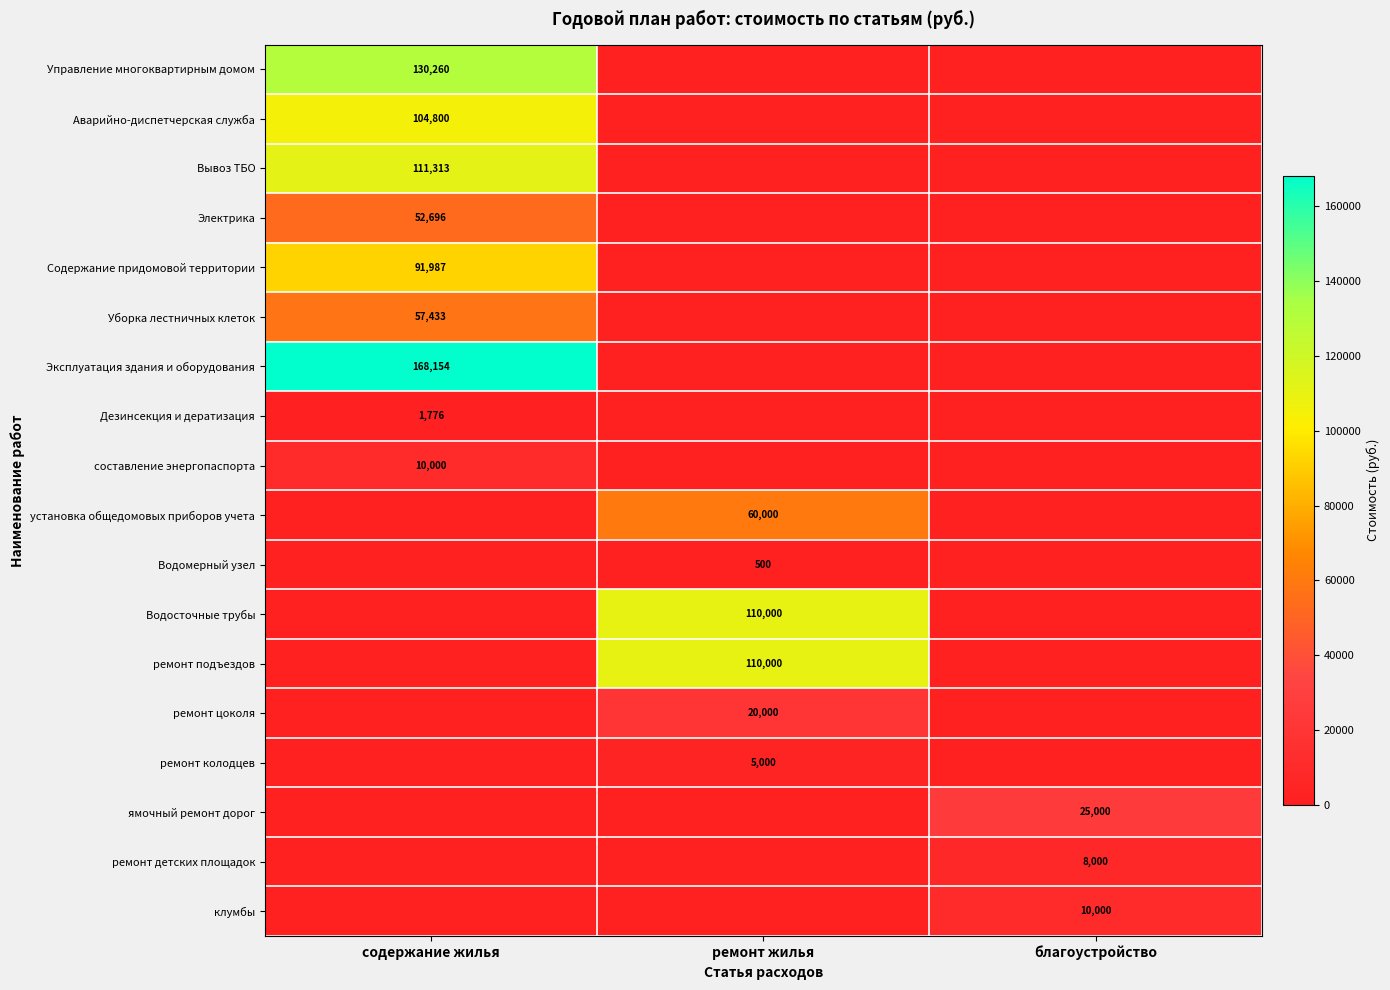

The value of установка общедомовых приборов учета at ремонт жилья is 60000. True or false?

True